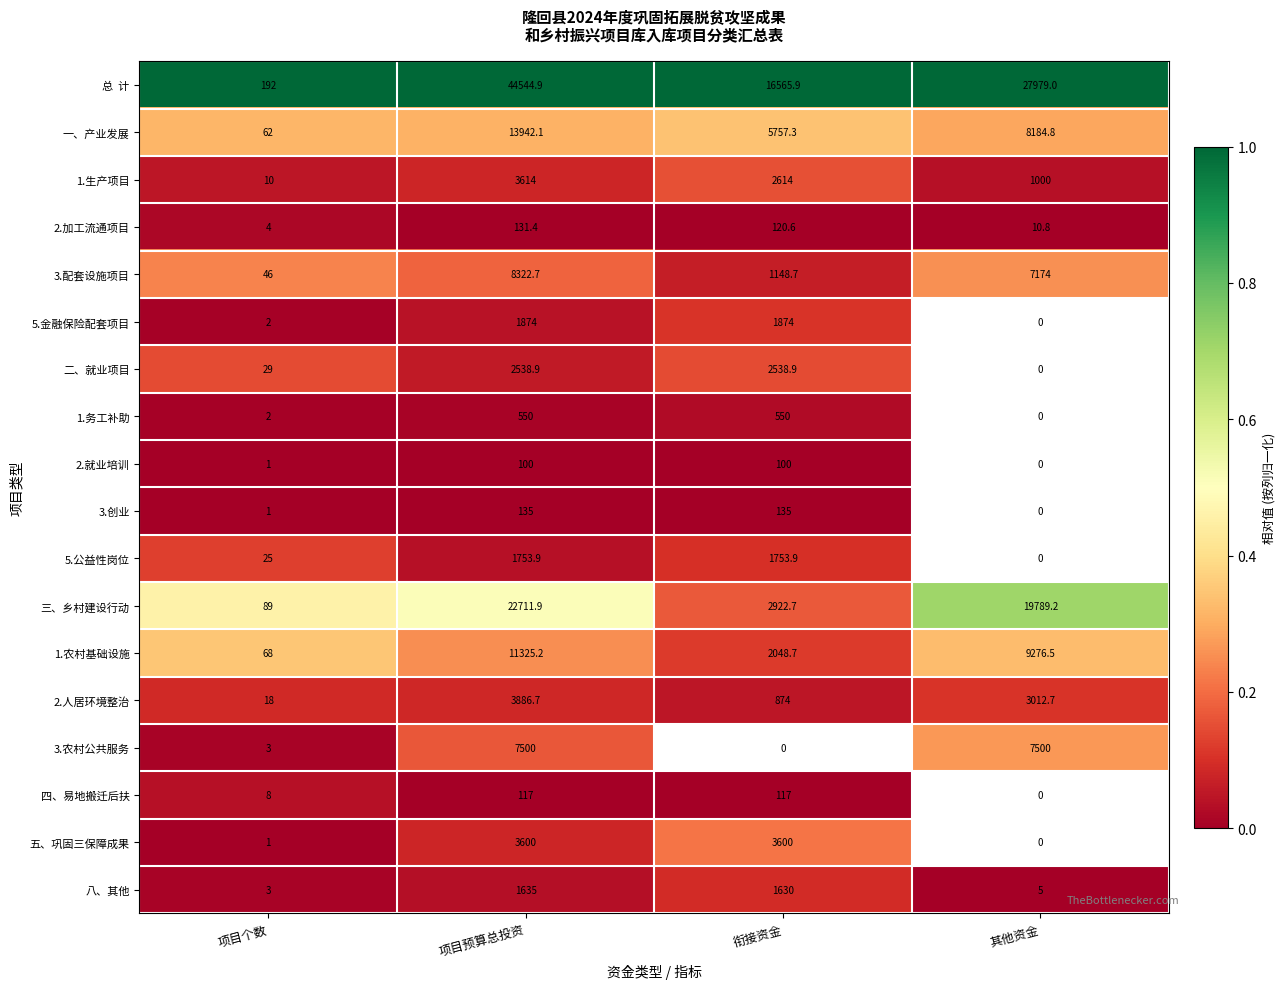

The 2.加工流通项目 series shows 0.0 at 其他资金. True or false?

False